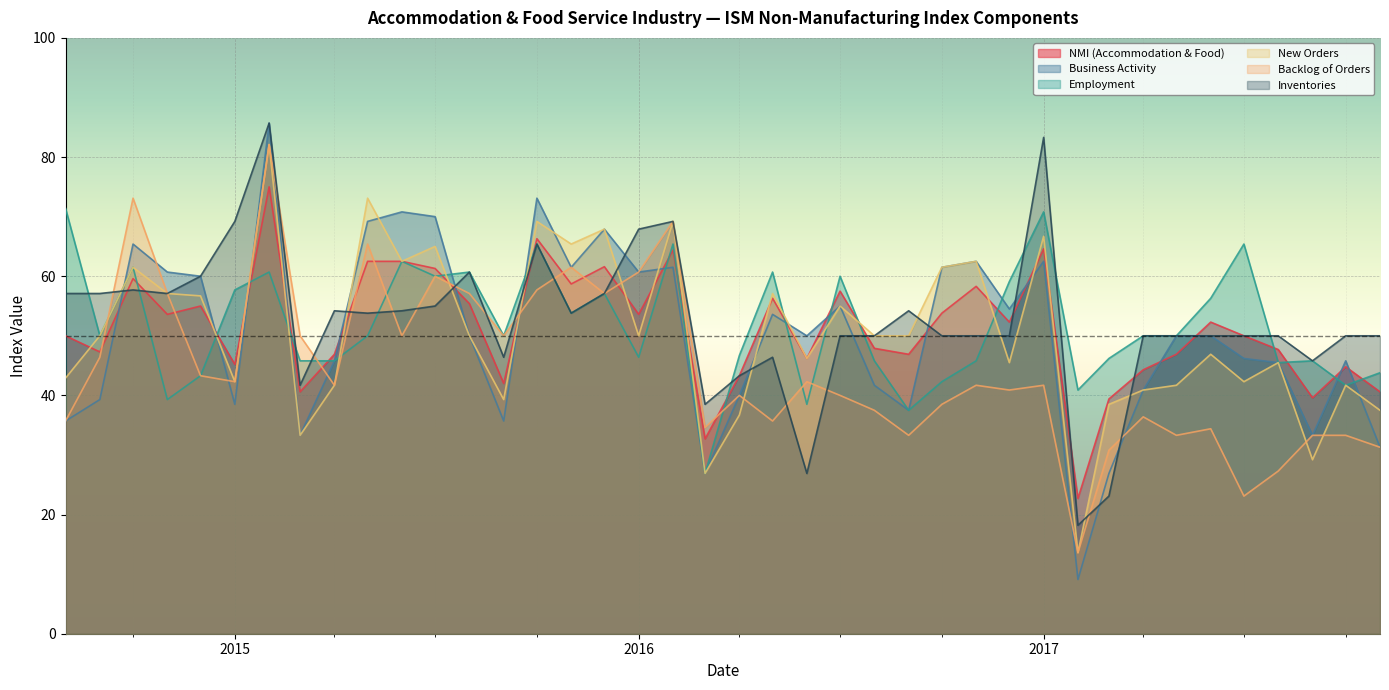

What is the total value across all series at 2017?

389.6